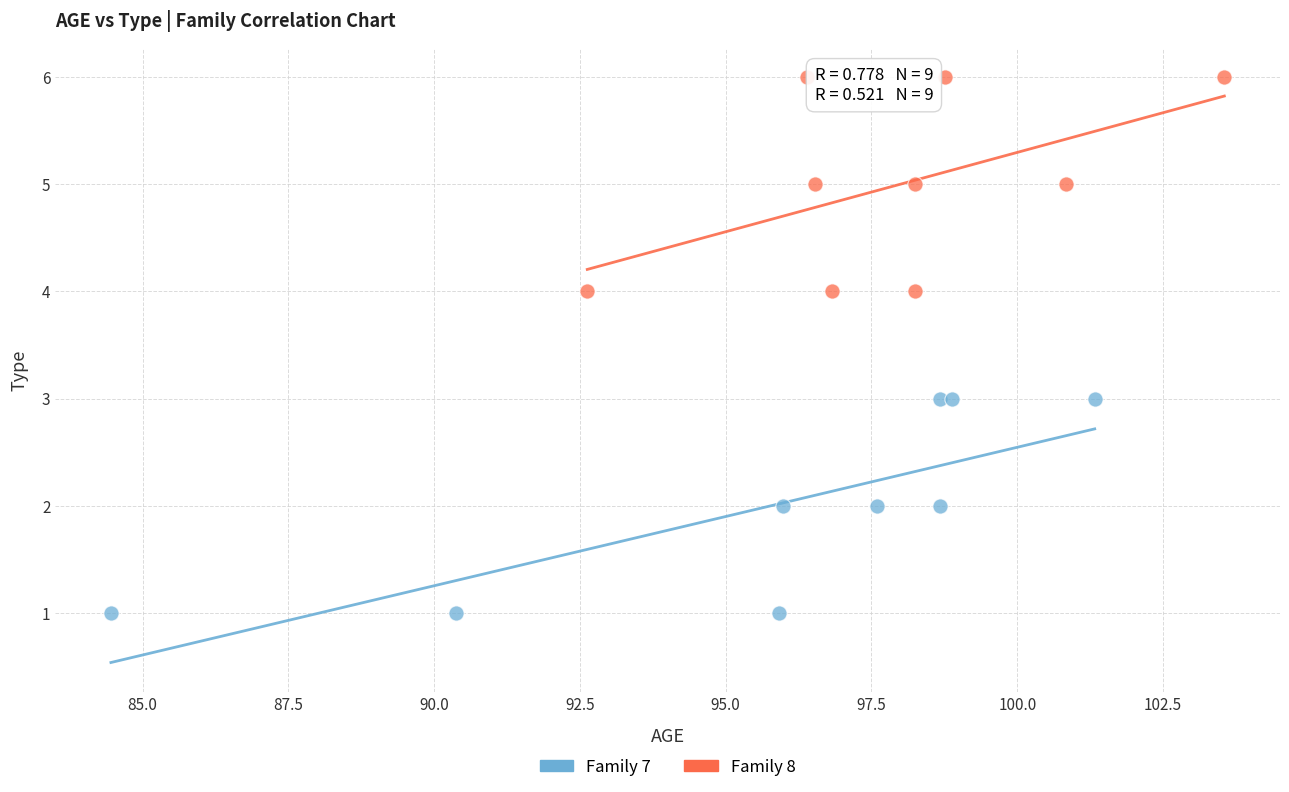

Which series contains the lowest Y value?

Family 7